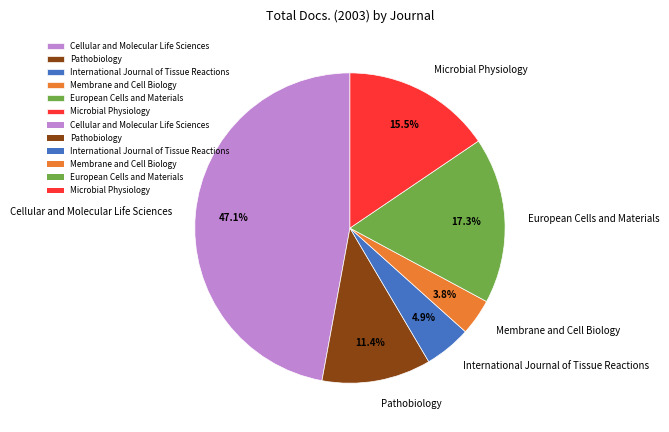

Count the number of slices in the pie.

6